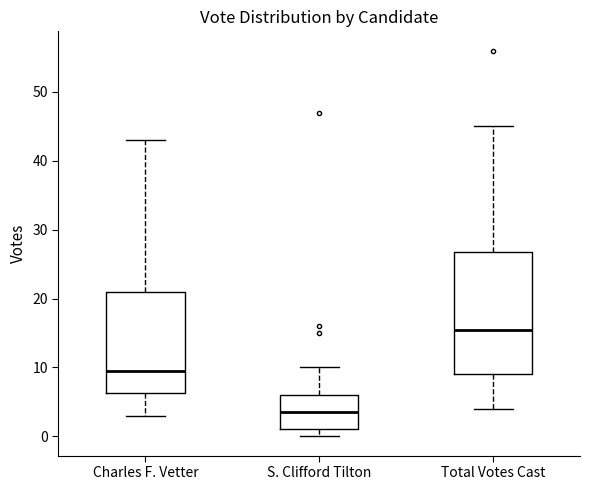

Reading left to right, transcribe this box plot: for each box, give where its median line is, the range the box spans, and where its two whiskers end, as read against the y-axis. The values are not printed on the chart, so give them approximately, as read against the axis.

Charles F. Vetter: median 10, box 6 to 21, whiskers 3 to 43
S. Clifford Tilton: median 4, box 1 to 6, whiskers 0 to 10
Total Votes Cast: median 16, box 9 to 27, whiskers 4 to 45